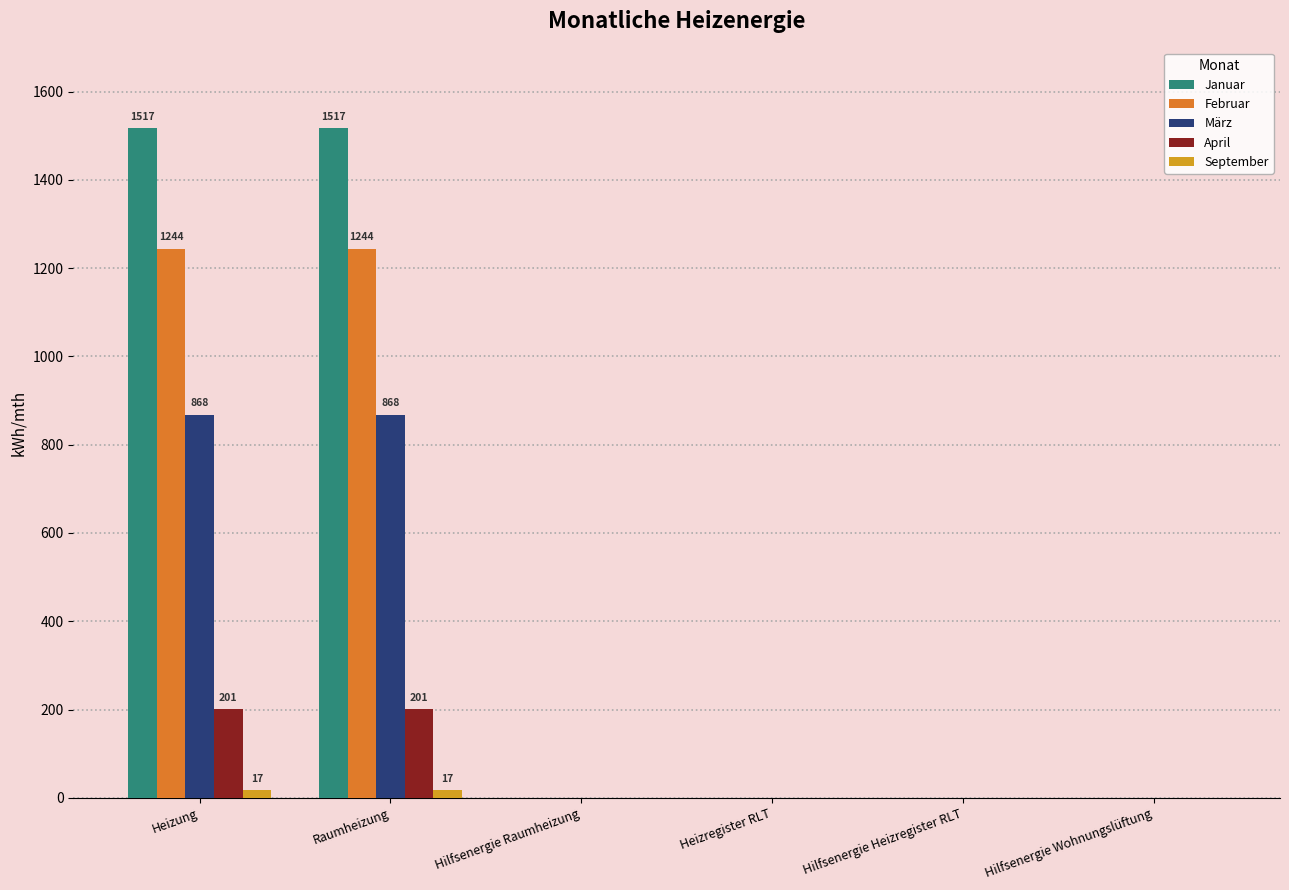

Reading right to left, what are all the values shown in this chart?

Januar: Hilfsenergie Wohnungslüftung=0.0	Hilfsenergie Heizregister RLT=0.0	Heizregister RLT=0.0	Hilfsenergie Raumheizung=0.0	Raumheizung=1516.9	Heizung=1516.9
Februar: Hilfsenergie Wohnungslüftung=0.0	Hilfsenergie Heizregister RLT=0.0	Heizregister RLT=0.0	Hilfsenergie Raumheizung=0.0	Raumheizung=1243.9	Heizung=1243.9
März: Hilfsenergie Wohnungslüftung=0.0	Hilfsenergie Heizregister RLT=0.0	Heizregister RLT=0.0	Hilfsenergie Raumheizung=0.0	Raumheizung=867.5	Heizung=867.5
April: Hilfsenergie Wohnungslüftung=0.0	Hilfsenergie Heizregister RLT=0.0	Heizregister RLT=0.0	Hilfsenergie Raumheizung=0.0	Raumheizung=200.5	Heizung=200.5
September: Hilfsenergie Wohnungslüftung=0.0	Hilfsenergie Heizregister RLT=0.0	Heizregister RLT=0.0	Hilfsenergie Raumheizung=0.0	Raumheizung=17.3	Heizung=17.3